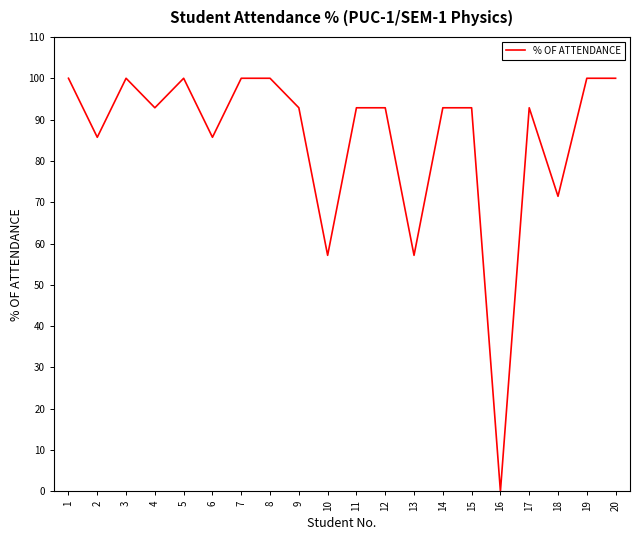

What is the sum of all values?

1707.1